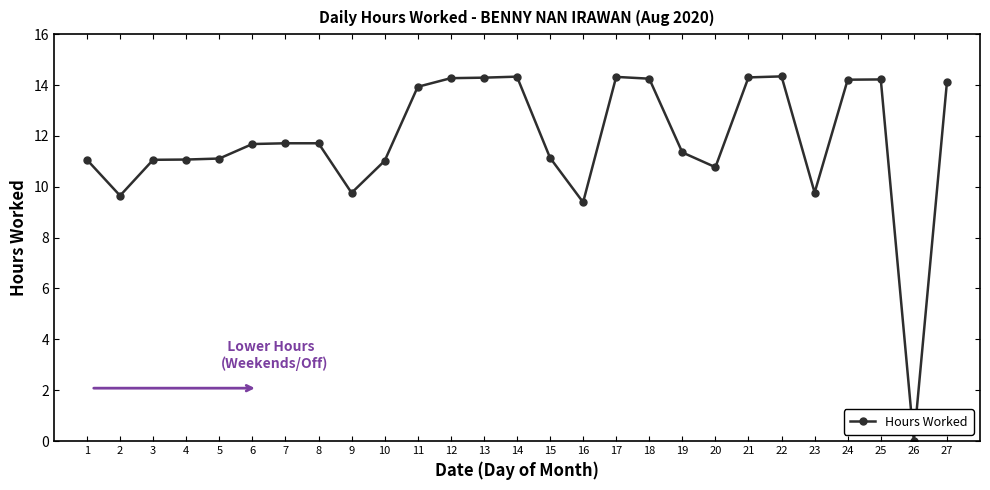

The value at 22 is 14.3. True or false?

True